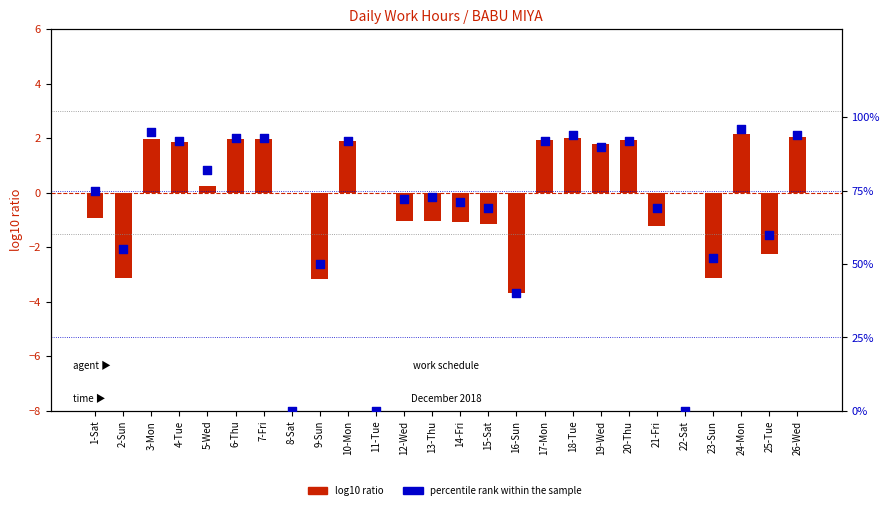

Which series reaches the maximum Y coordinate?

percentile rank within the sample